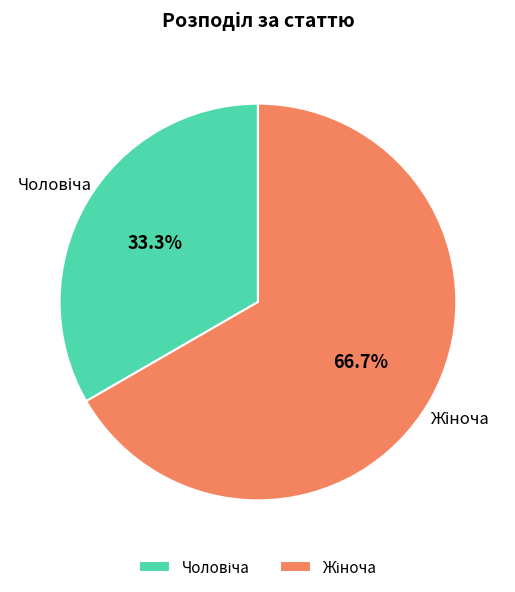

Does any single category account for the majority?

Yes